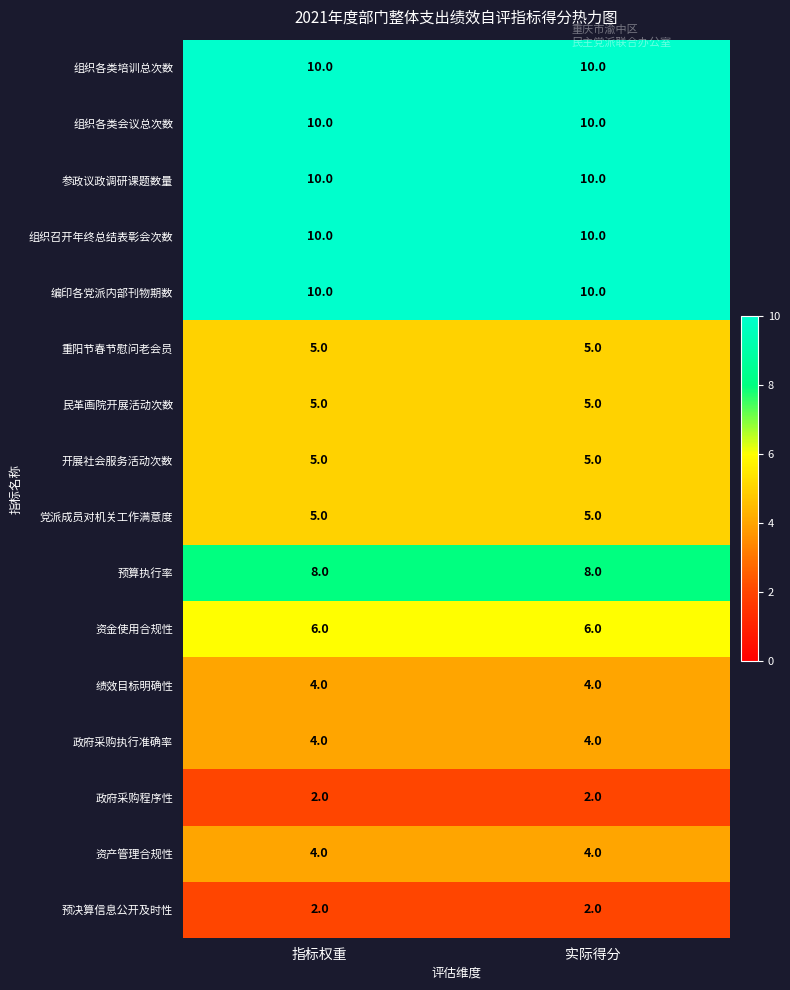

What is the difference between the highest and lowest values at 实际得分?

8